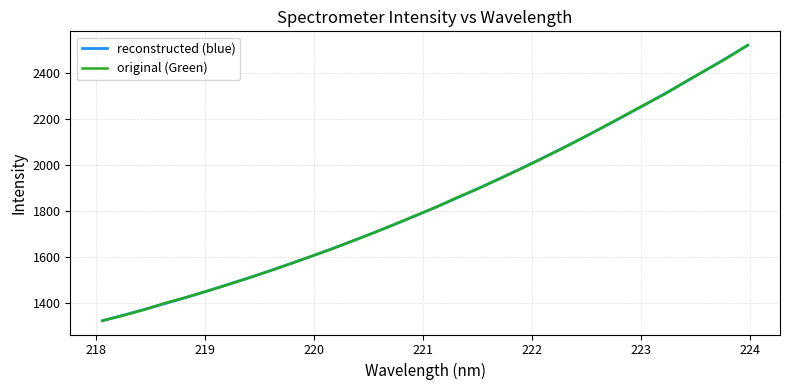

Which series has the largest range (max minus min)?

original (Green)